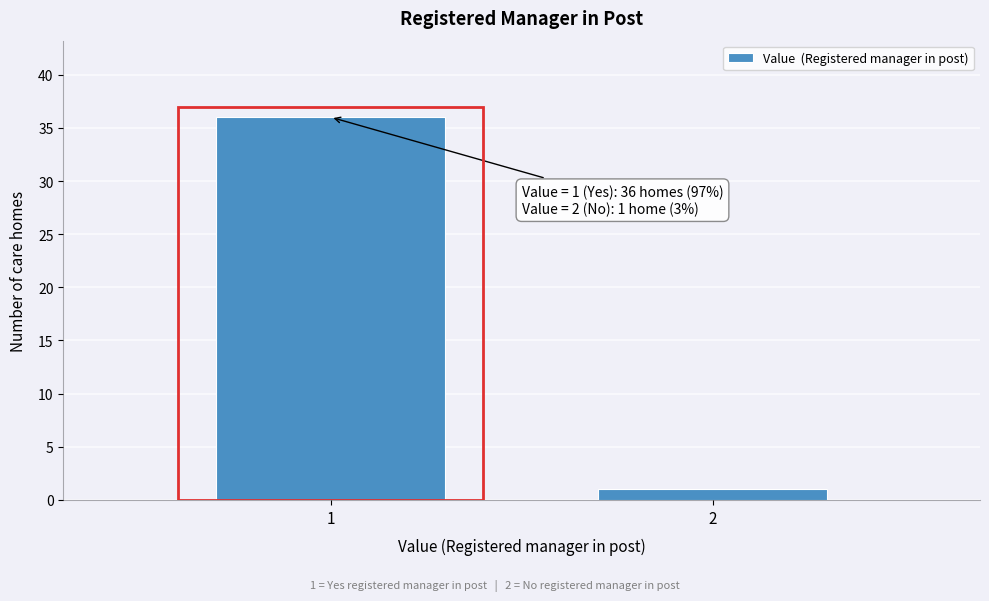

Reading right to left, transcribe all the data shown in this chart.

1	36